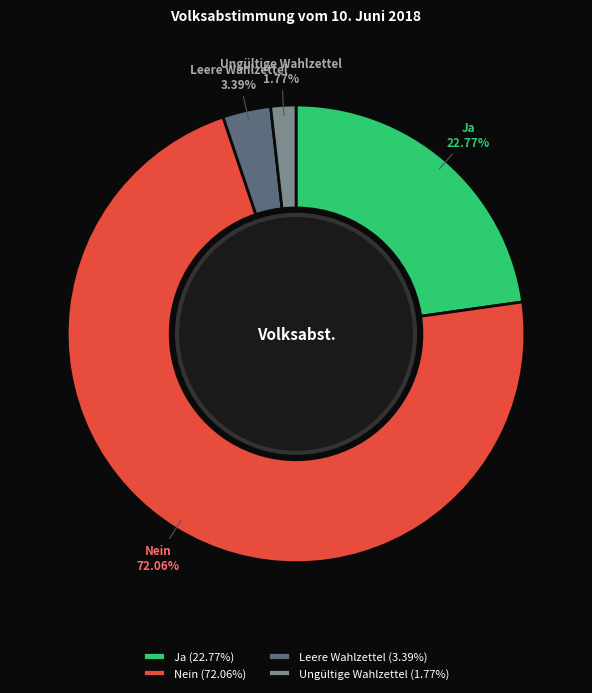

Do Ungültige Wahlzettel and Ja together represent more than half of the pie?

No